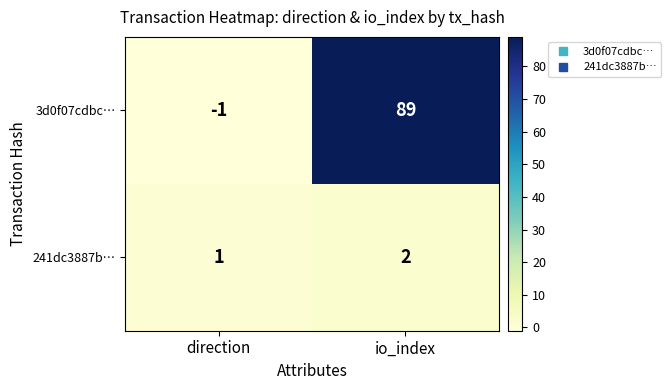

How many data points does each series have?

2